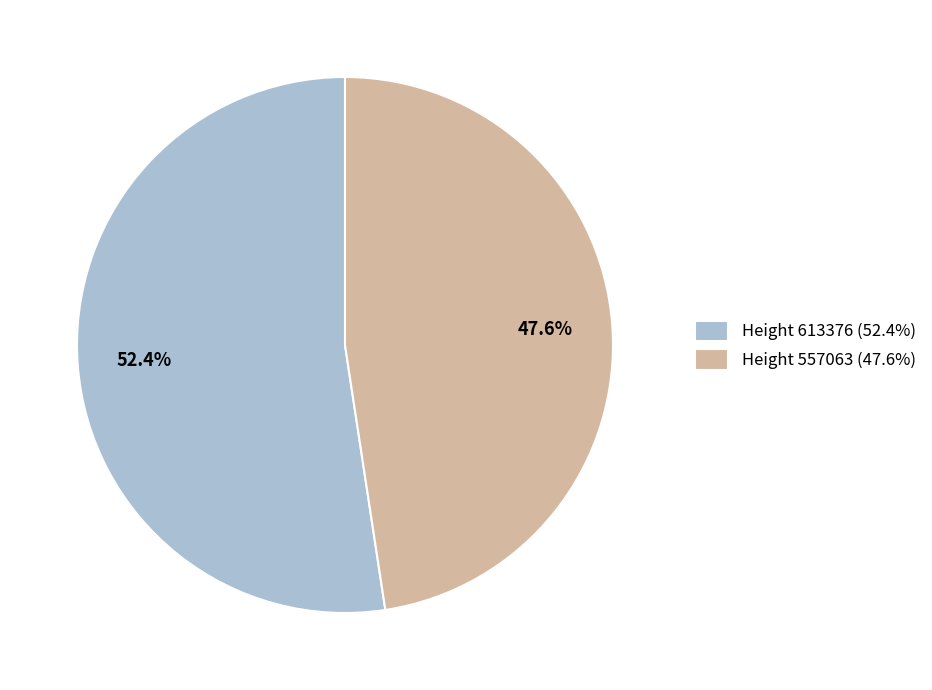

Is there a majority slice in this chart?

Yes